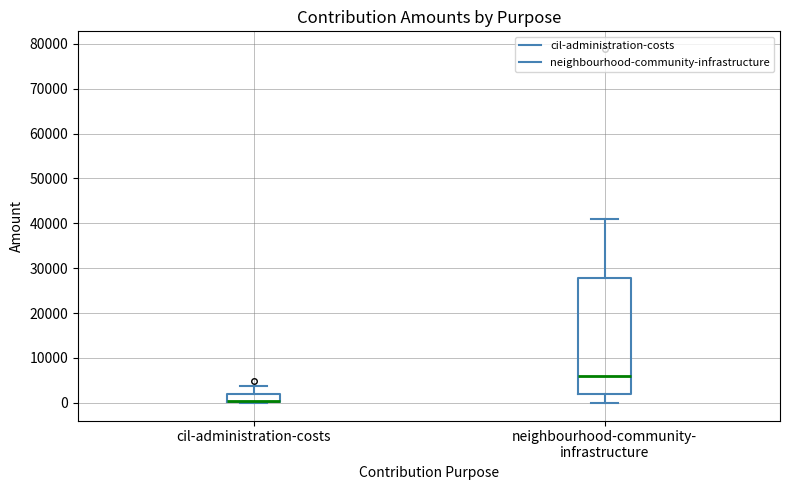

Reading left to right, read every box against the y-axis: the position of its median line, the range the box covers, and the ends of its whiskers. The values are not printed on the chart, so give them approximately, as read against the axis.

cil-administration-costs: median 0 (drawn on the box's lower edge), box 0 to 2000, whiskers 0 to 4000
neighbourhood-community- infrastructure: median 6000, box 2000 to 28000, whiskers 0 to 41000